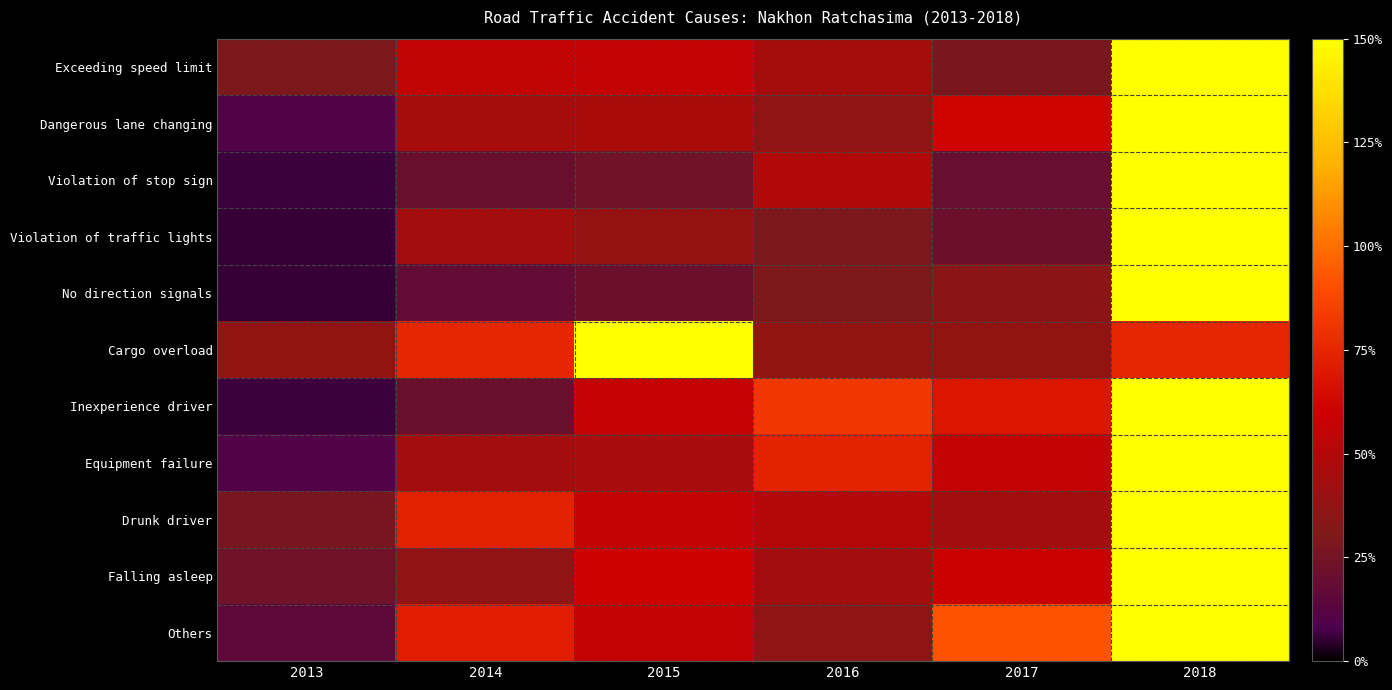

What is the difference between the highest and lowest values at 2014?

56.9